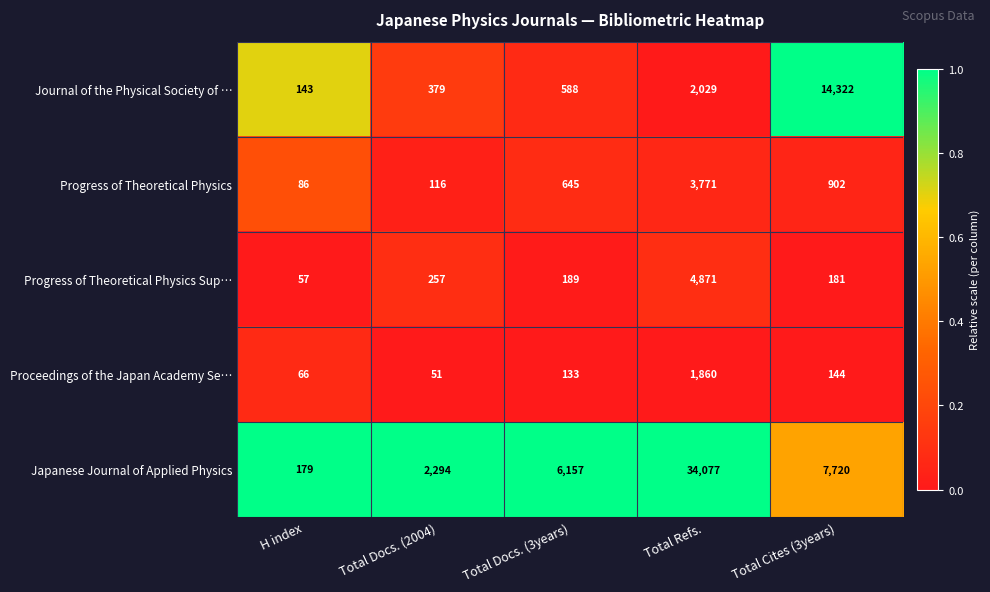

How many data points does each series have?

5